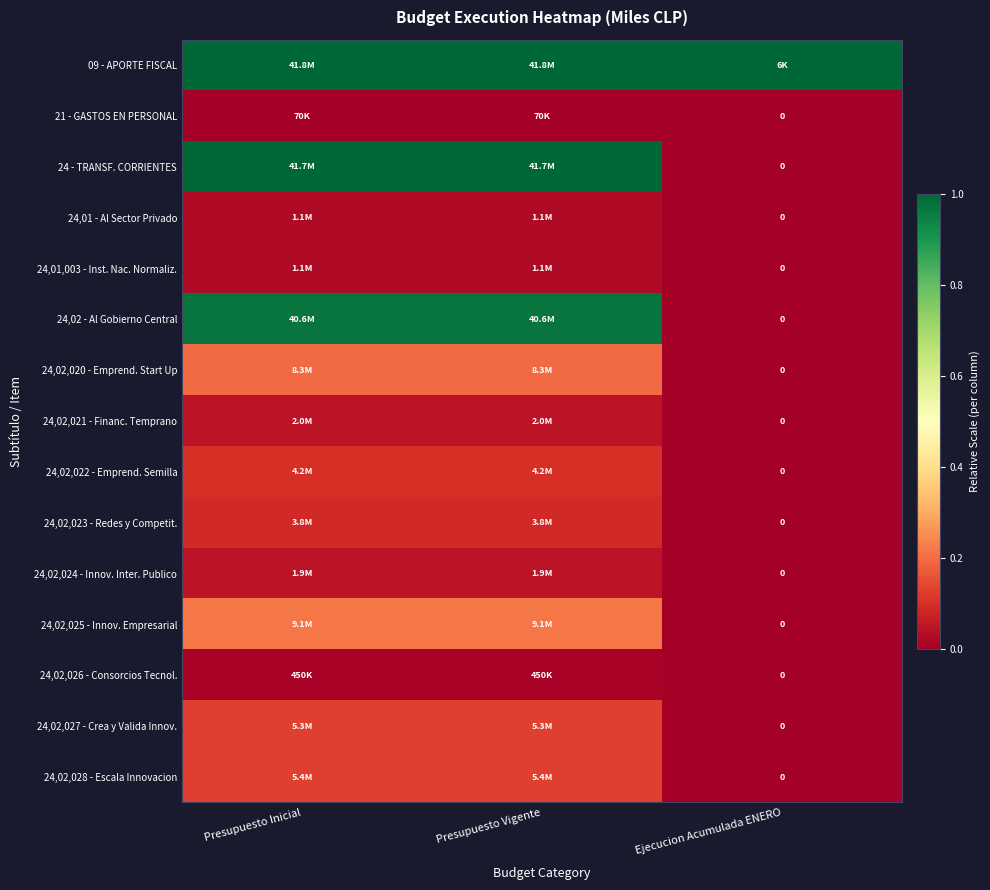

At how many categories does at least one series exceed 0?

3